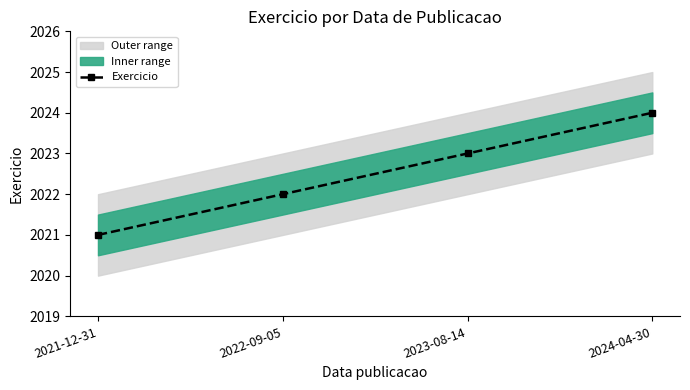

The value at 2021-12-31 is 2782. True or false?

False